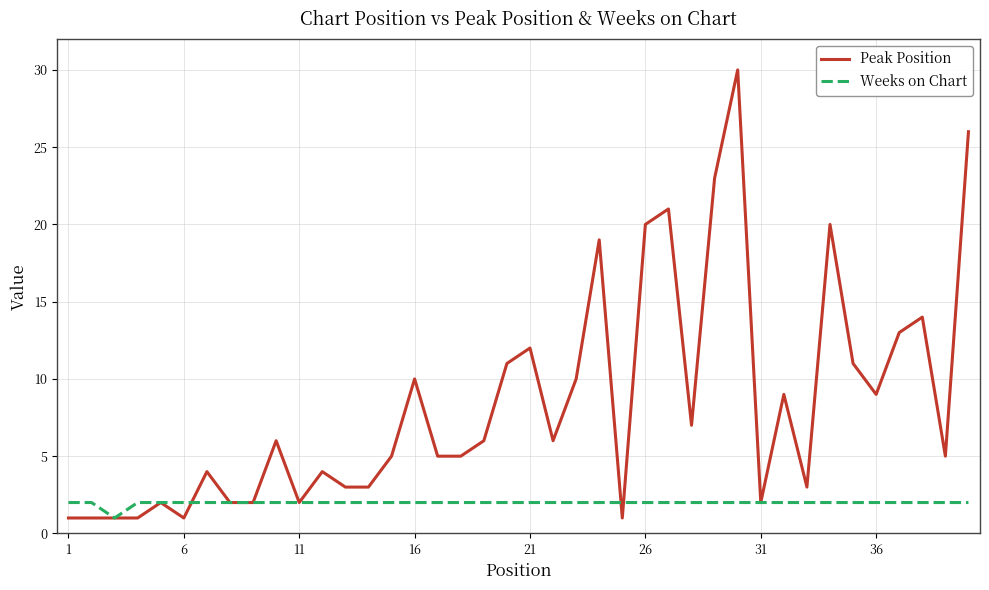

In Weeks on Chart, how many points are lower than both neighbors (excluding endpoints)?

1